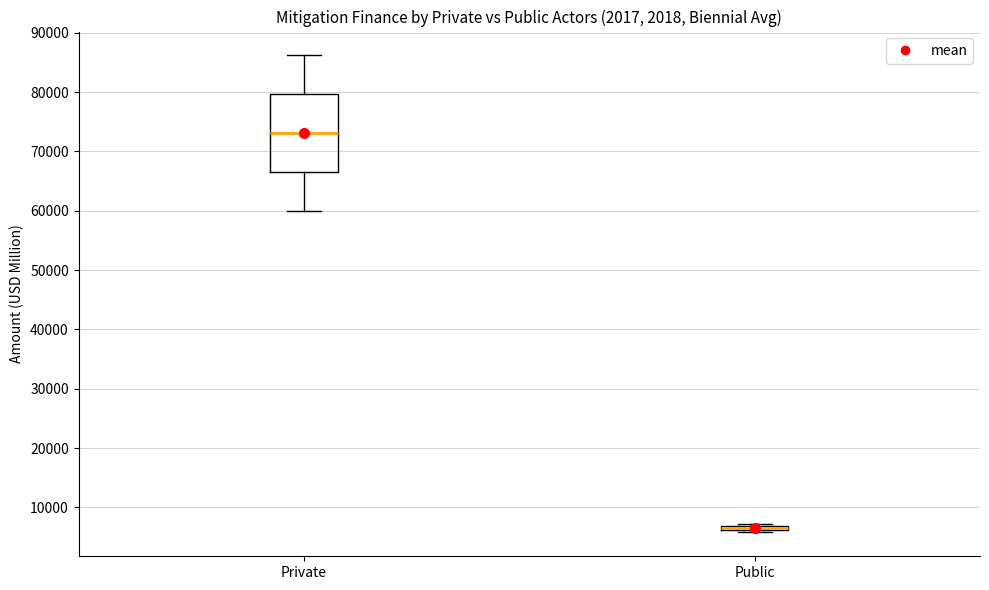

Where is the upper edge of the box for Private on the y-axis? The values are not printed on the chart, so give them approximately, as read against the axis.

80000